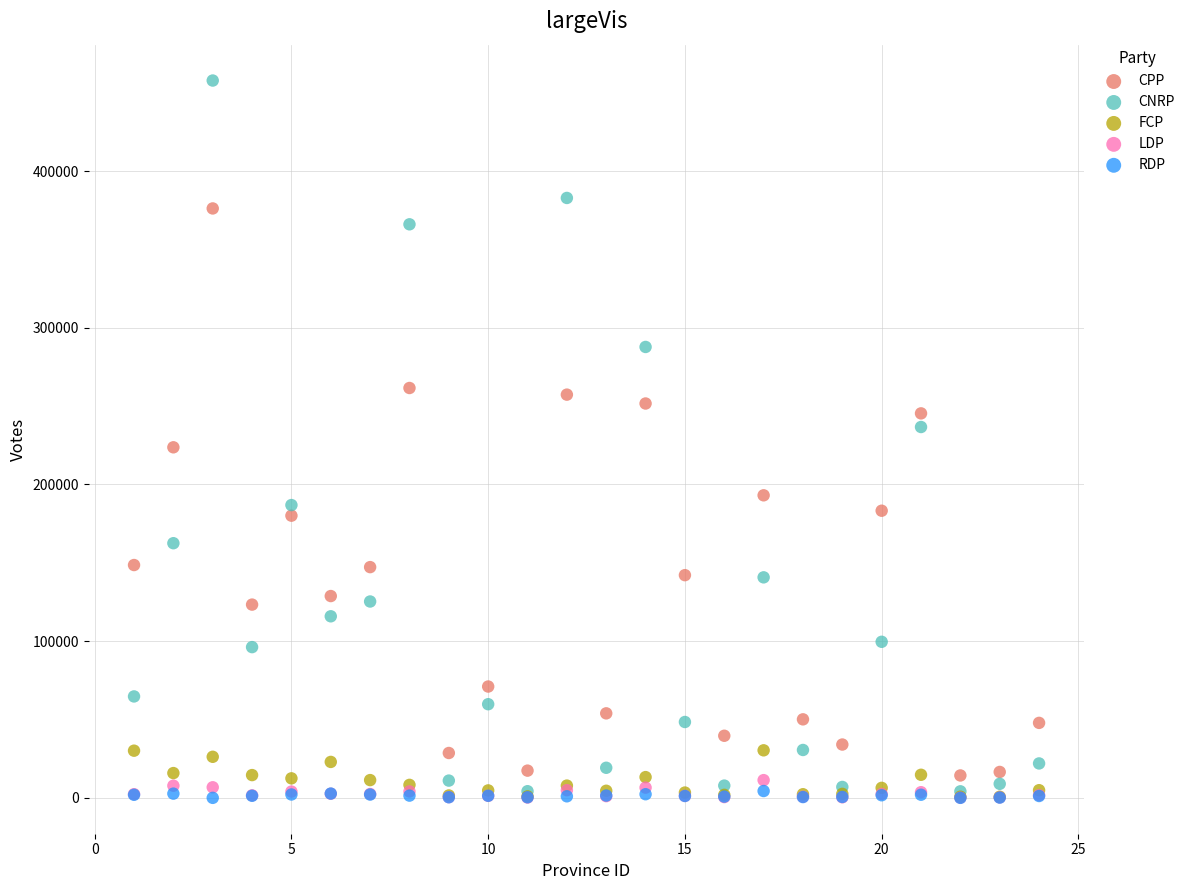

Which series contains the highest Y value?

CNRP